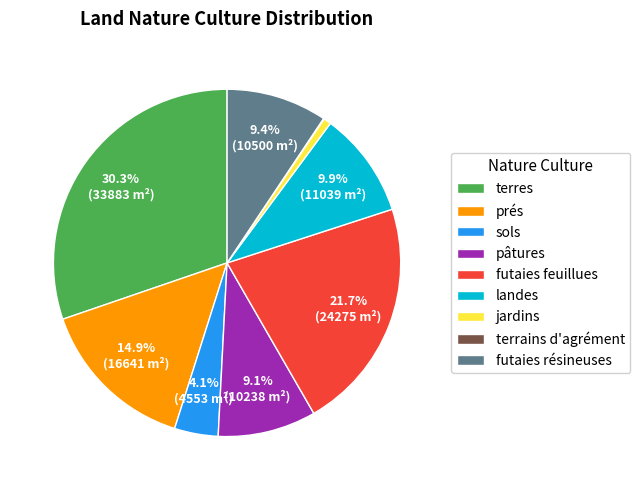

To the nearest percent, what is the difference between the largest and smallest slice percentages?

30%